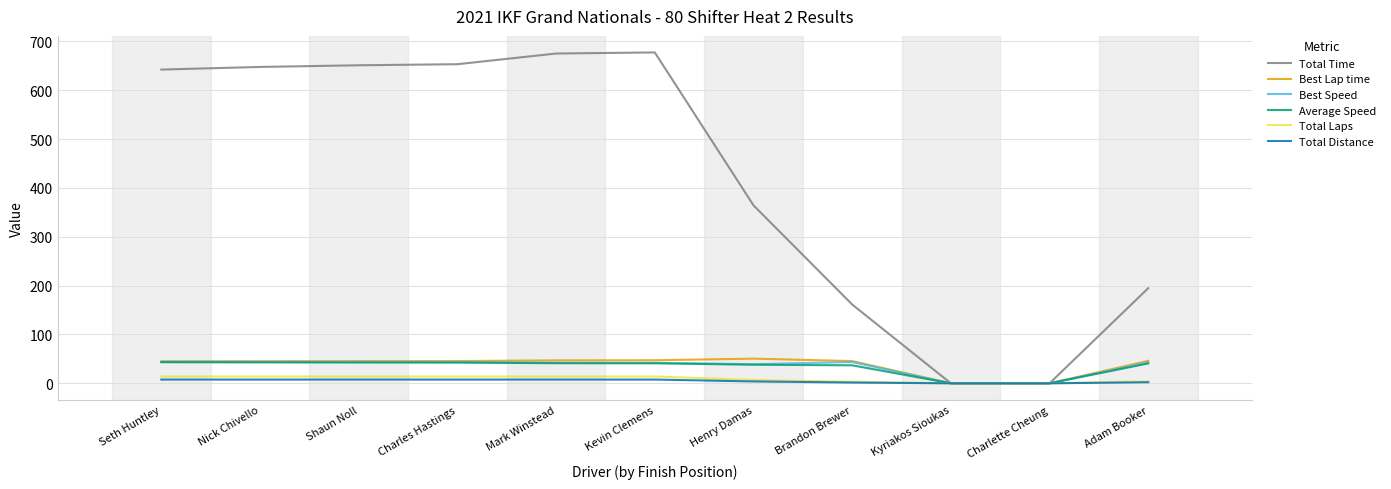

Is this an area chart (filled region under the line)?

No